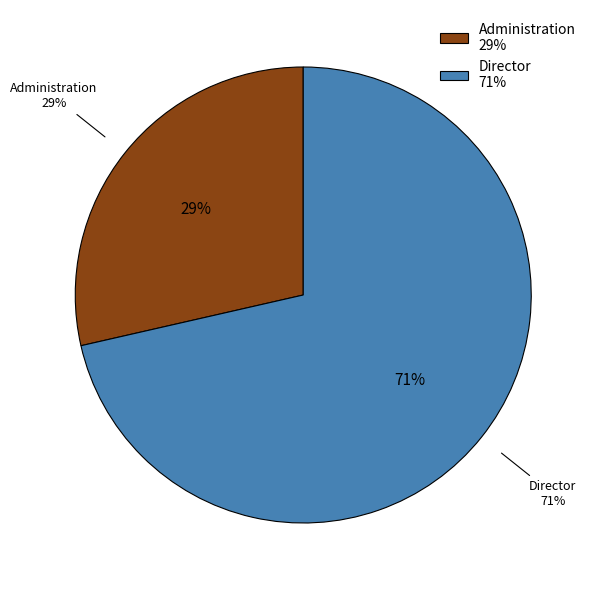

Does any single category account for the majority?

Yes